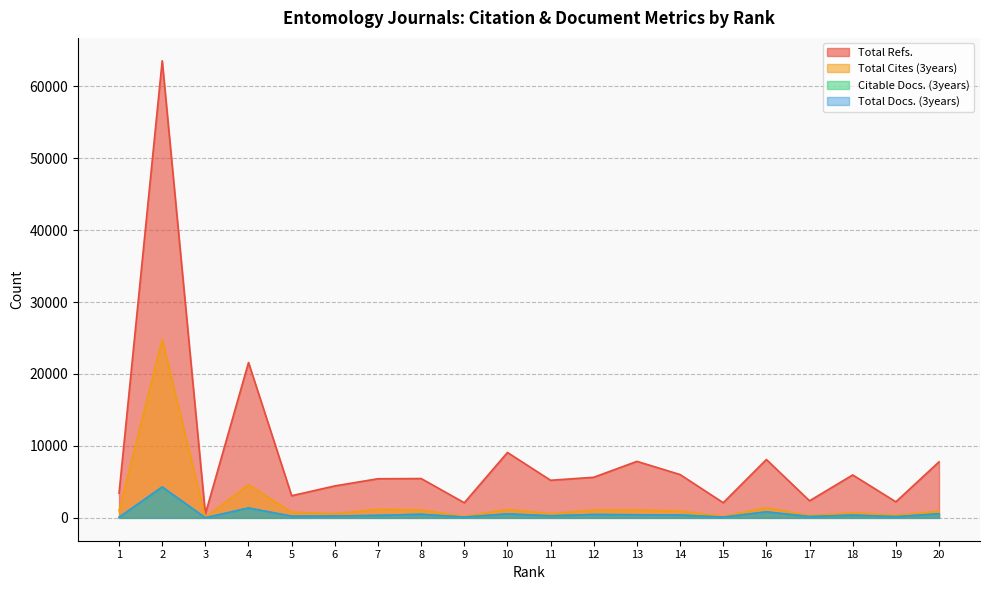

True or false: Citable Docs. (3years) and Total Docs. (3years) cross at least once.

False